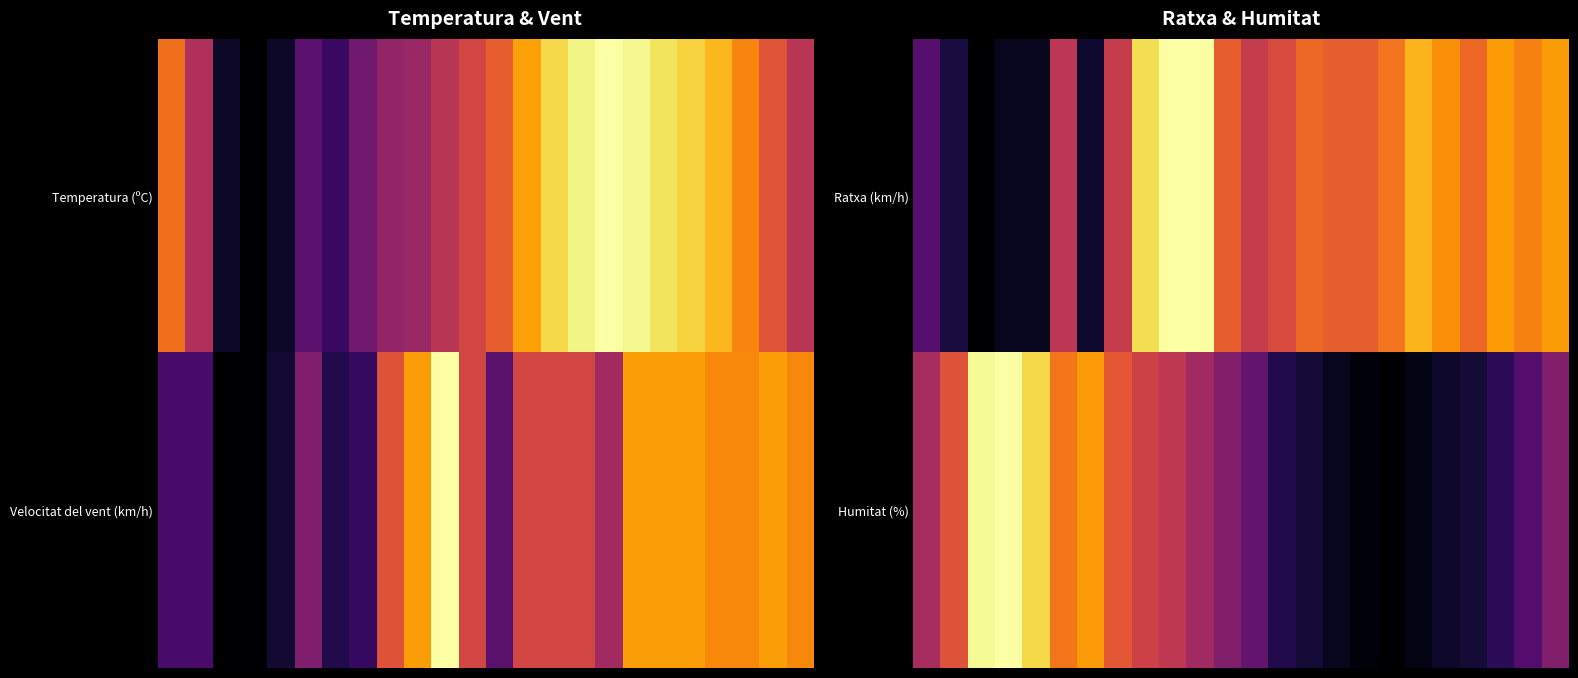

What is the difference between the highest and lowest values at 14?

0.6